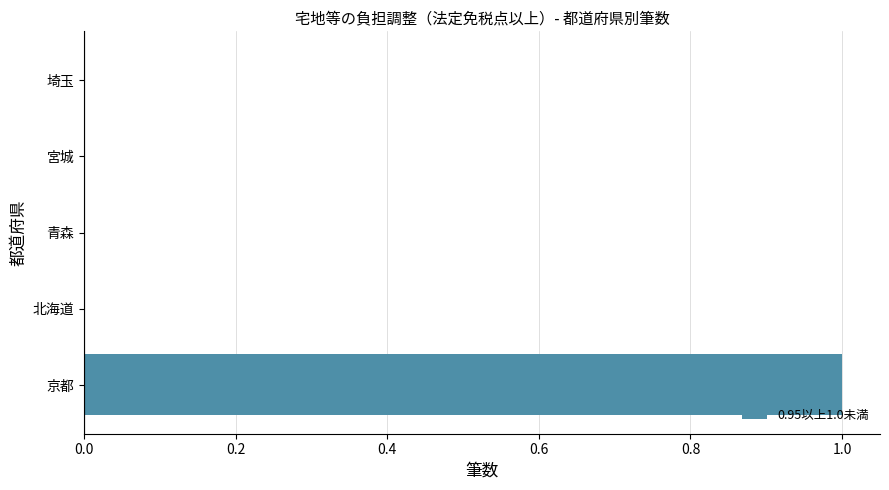

Does the chart contain stacked bars?

No